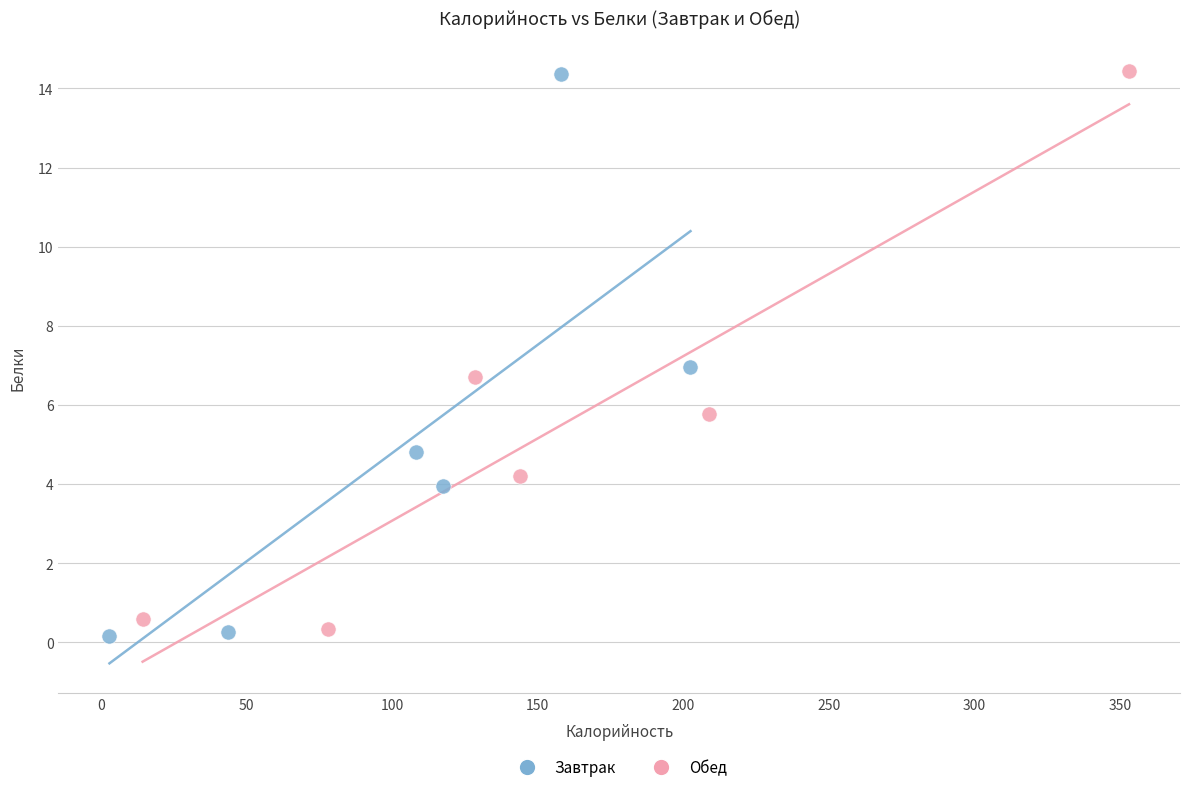

What are all the series names shown in the legend?

Завтрак, Обед